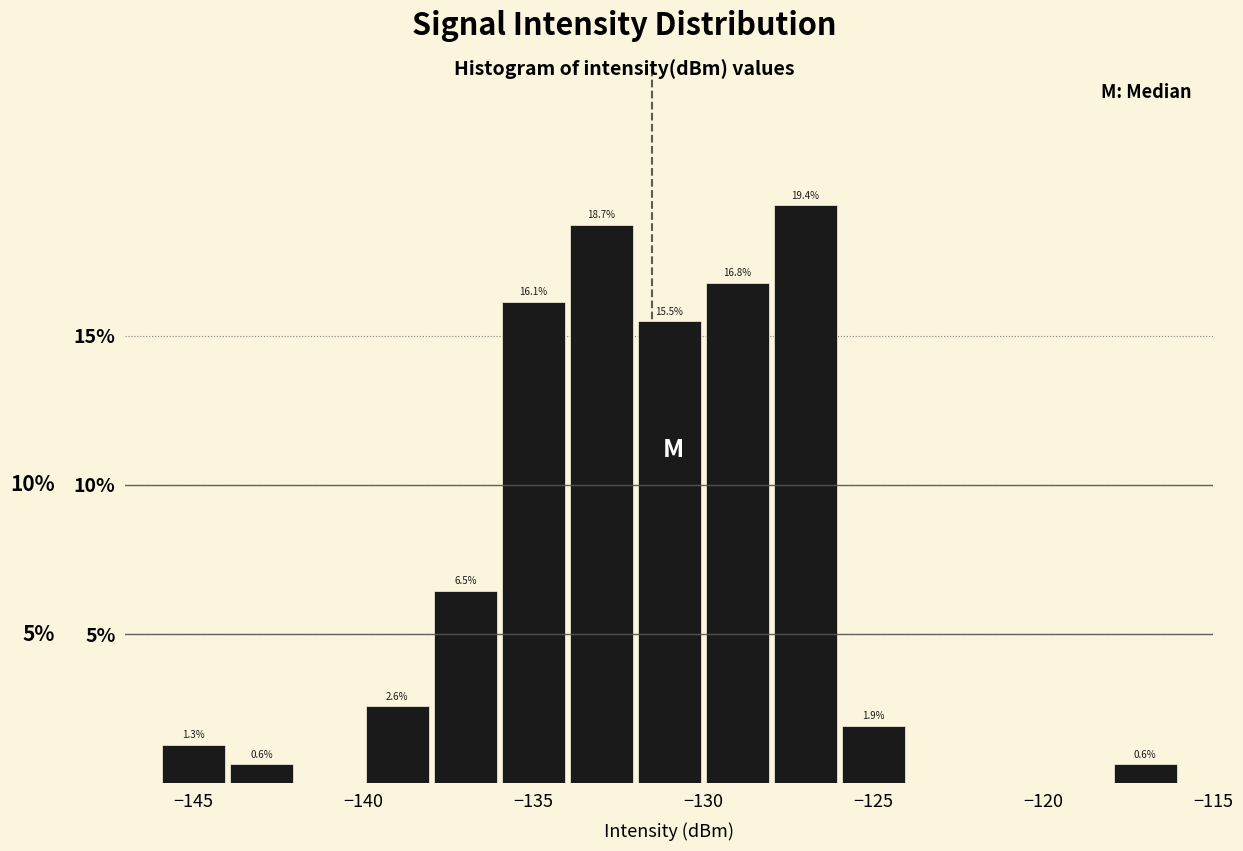

Which range on the x-axis has the tallest bar?

-128 to -126